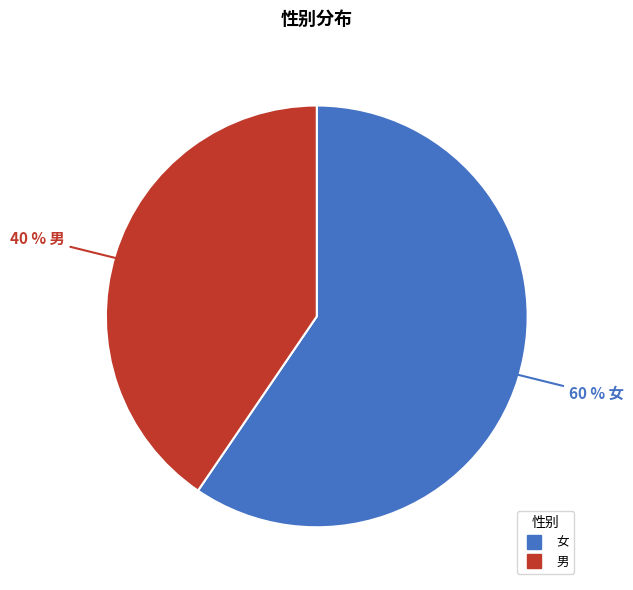

Approximately how many times larger is the value at 男 compared to 女?

0.7